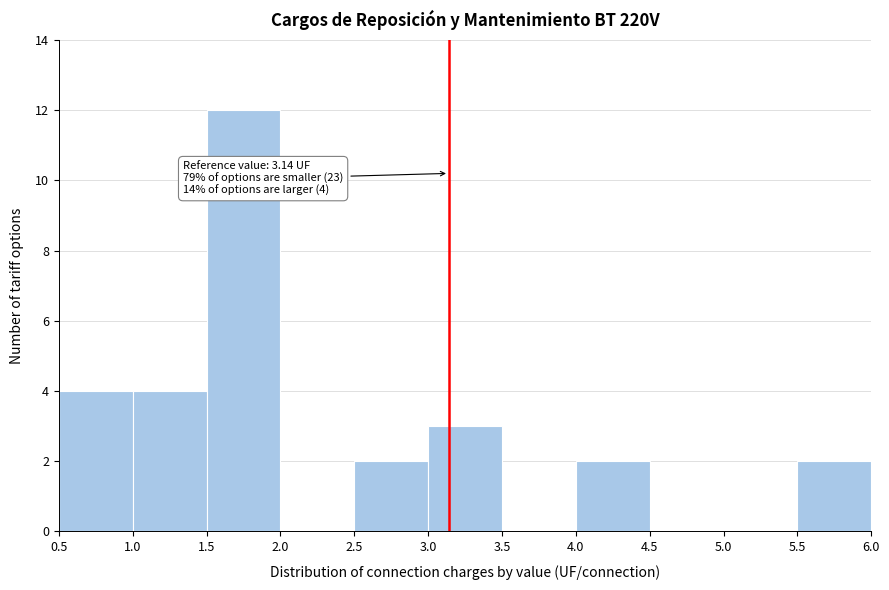

Over which range of the x-axis is the bar tallest?

1.5 to 2.0